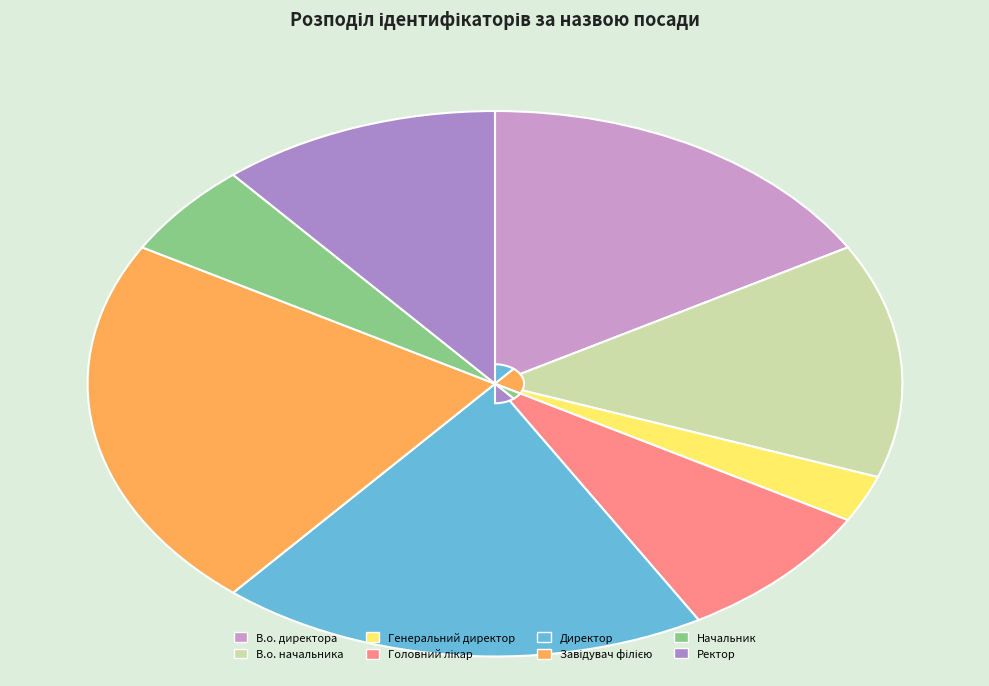

Rank the categories by value from lowest to highest.

Генеральний директор, Начальник, Головний лікар, Ректор, В.о. начальника, В.о. директора, Директор, Завідувач філією